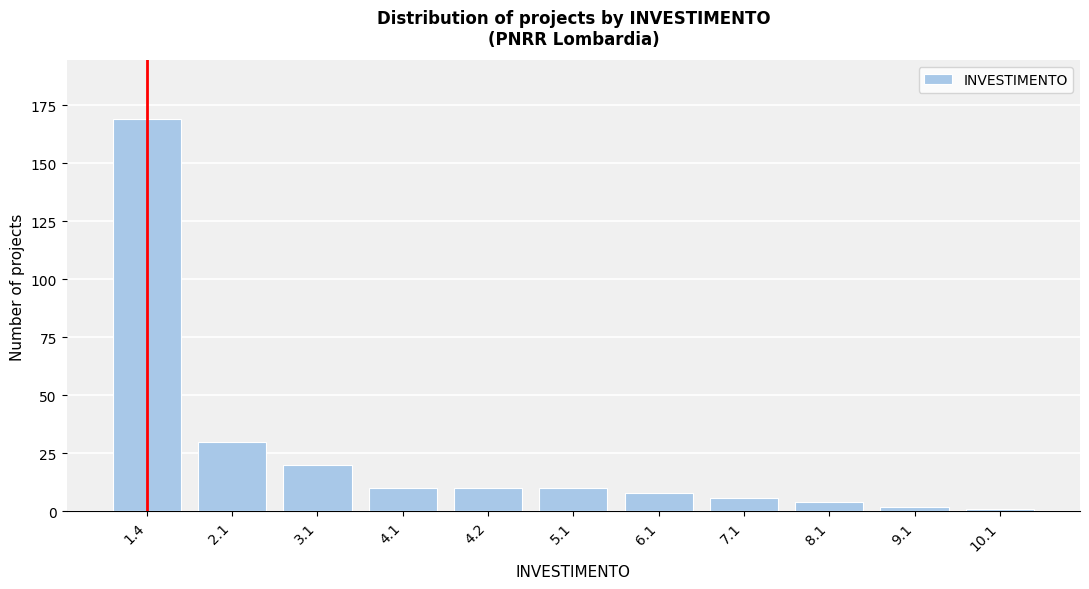

Reading right to left, list all the values displayed in this chart.

10.1=1	9.1=2	8.1=4	7.1=6	6.1=8	5.1=10	4.2=10	4.1=10	3.1=20	2.1=30	1.4=169